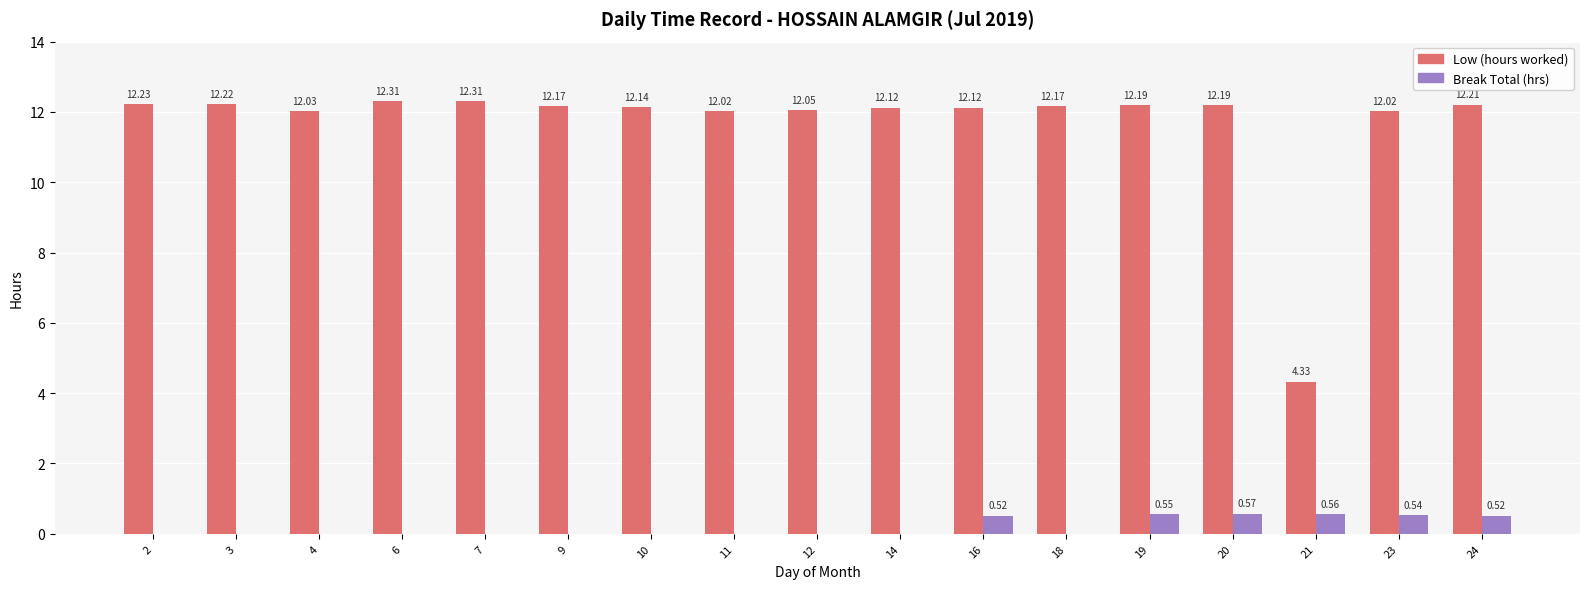

What is the total value across all series at 2?

12.2